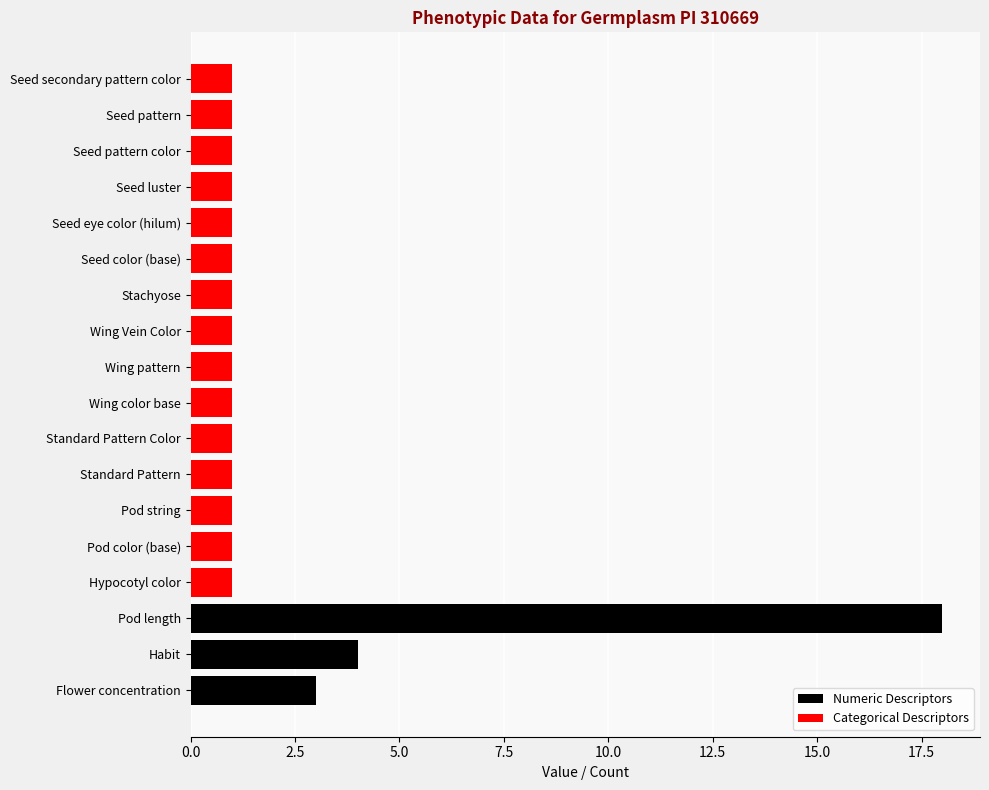

The Numeric Descriptors series shows 2 at Habit. True or false?

False